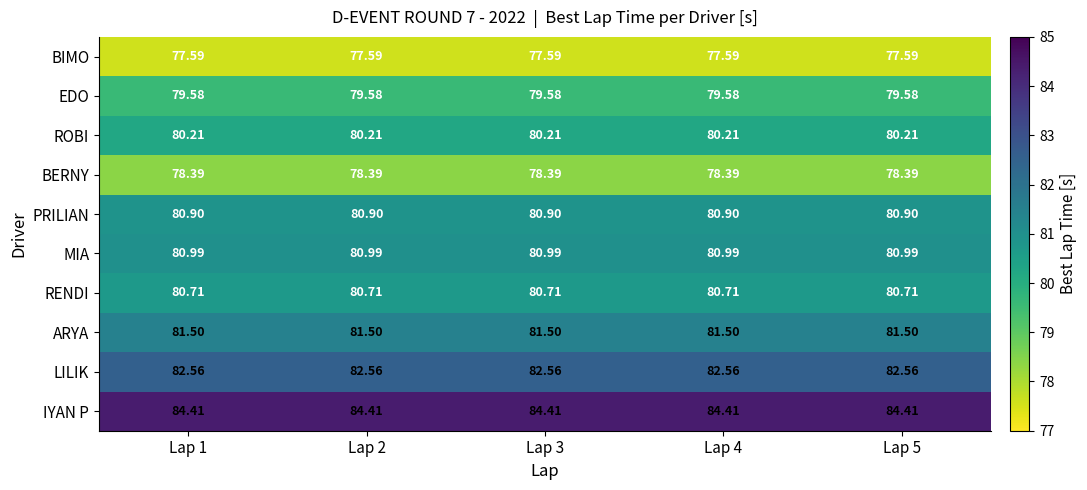

List the series in order of their peak value, highest first.

IYAN P, LILIK, ARYA, MIA, PRILIAN, RENDI, ROBI, EDO, BERNY, BIMO